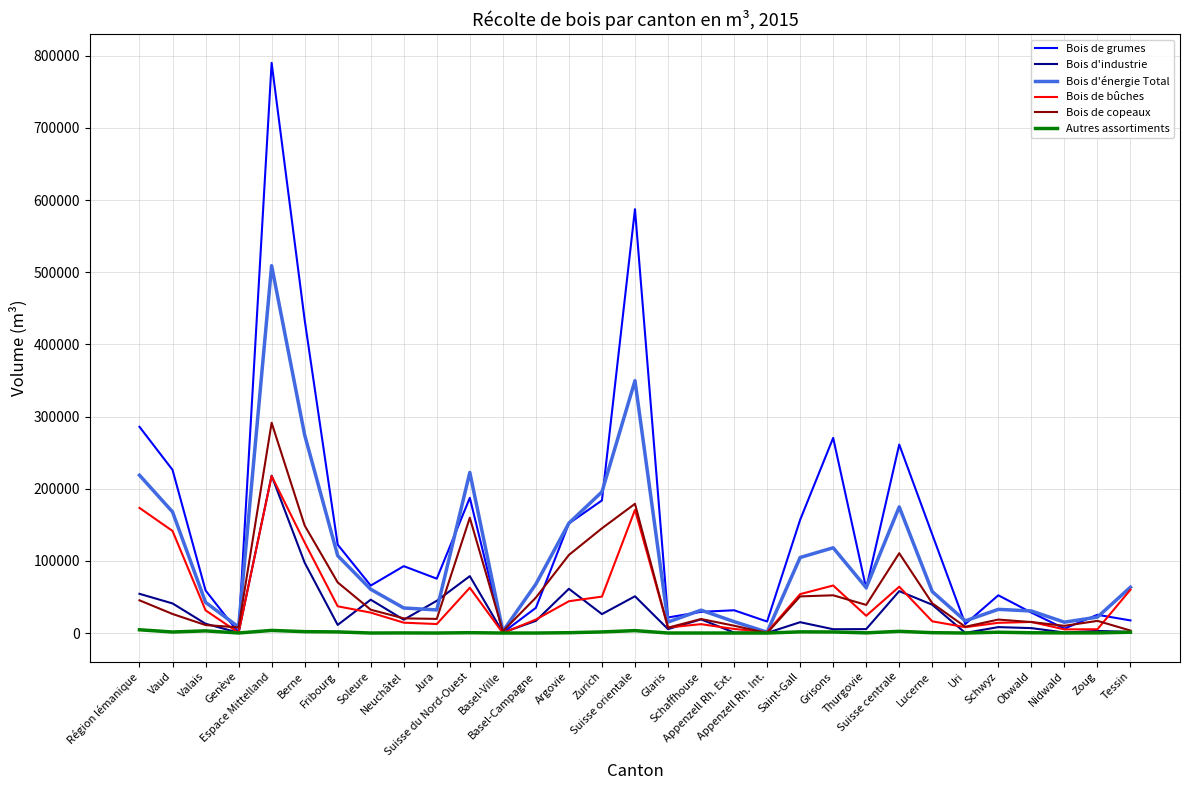

Which series has the widest spread of values?

Bois de grumes